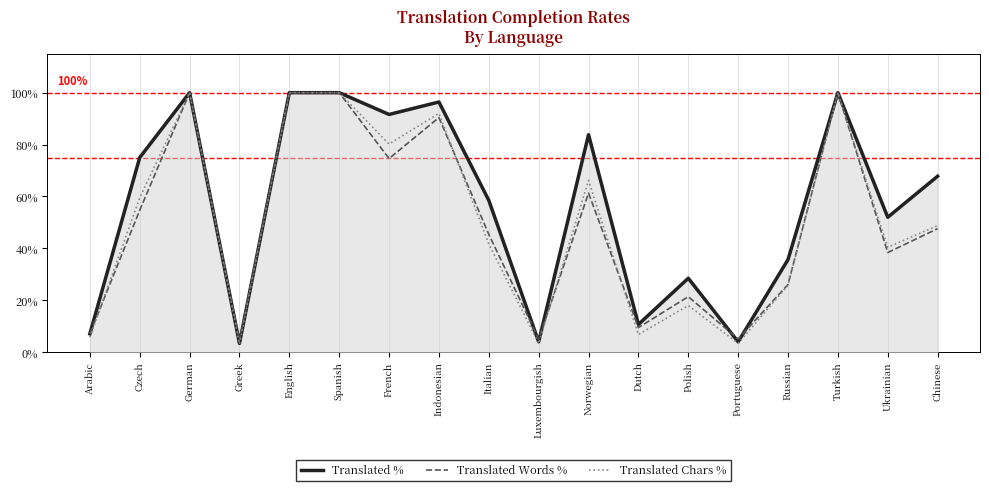

How many values in the Translated % series are below 67?

9